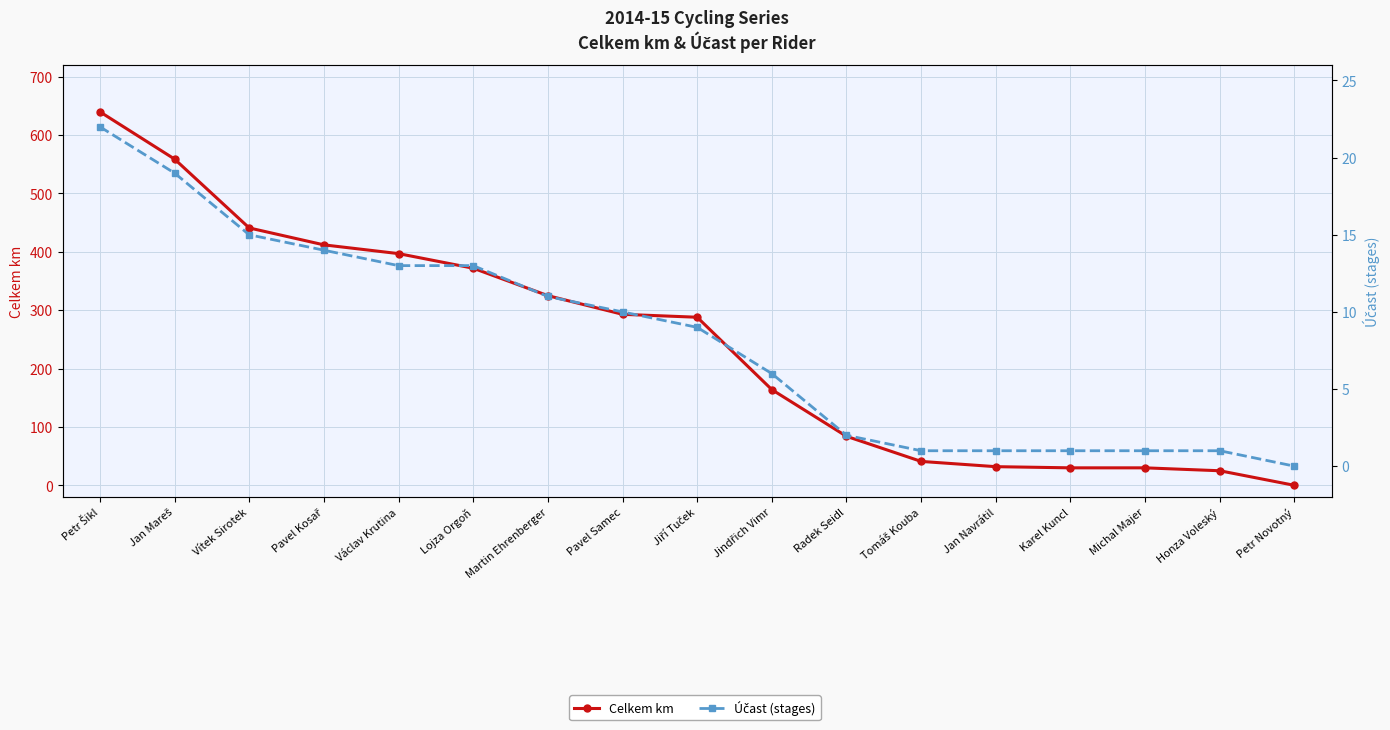

The value of Celkem km at Václav Krutina is 397. True or false?

True